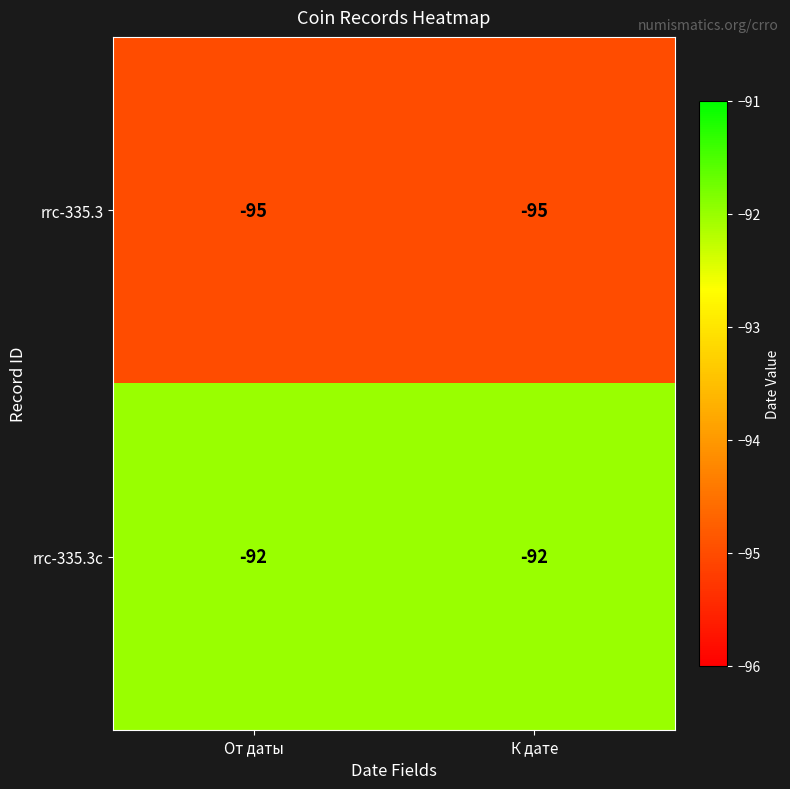

Where is rrc-335.3c nearest to the value -92?

От даты